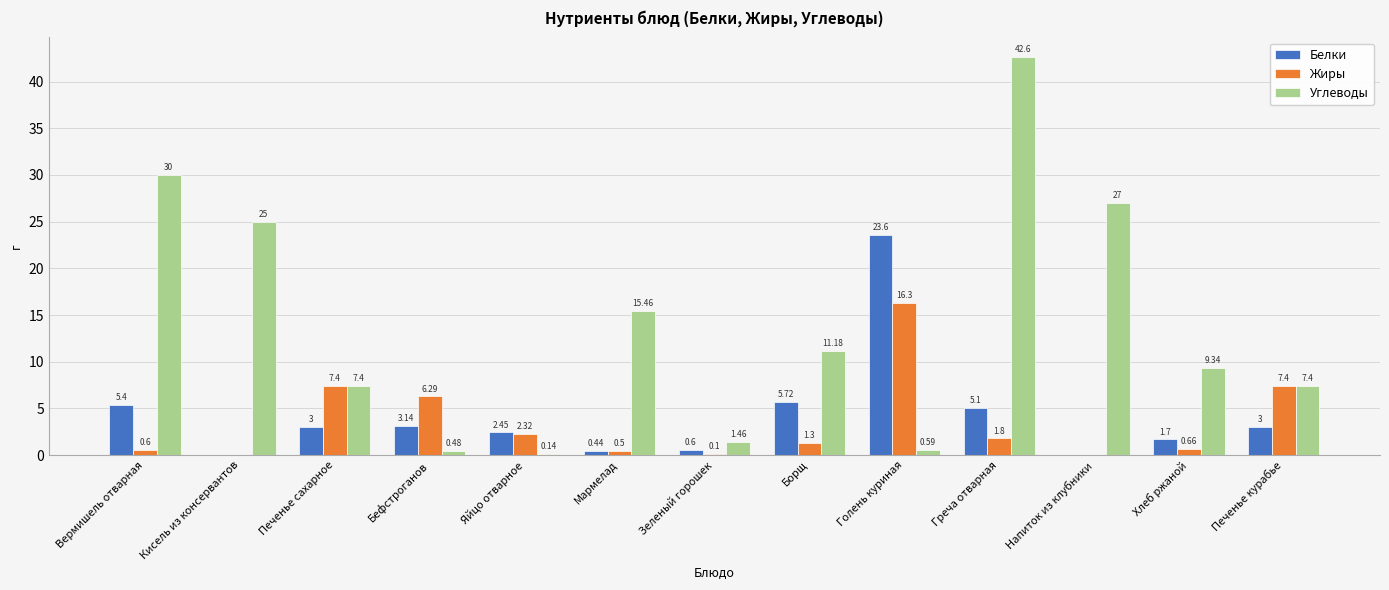

Are the bars horizontal?

No